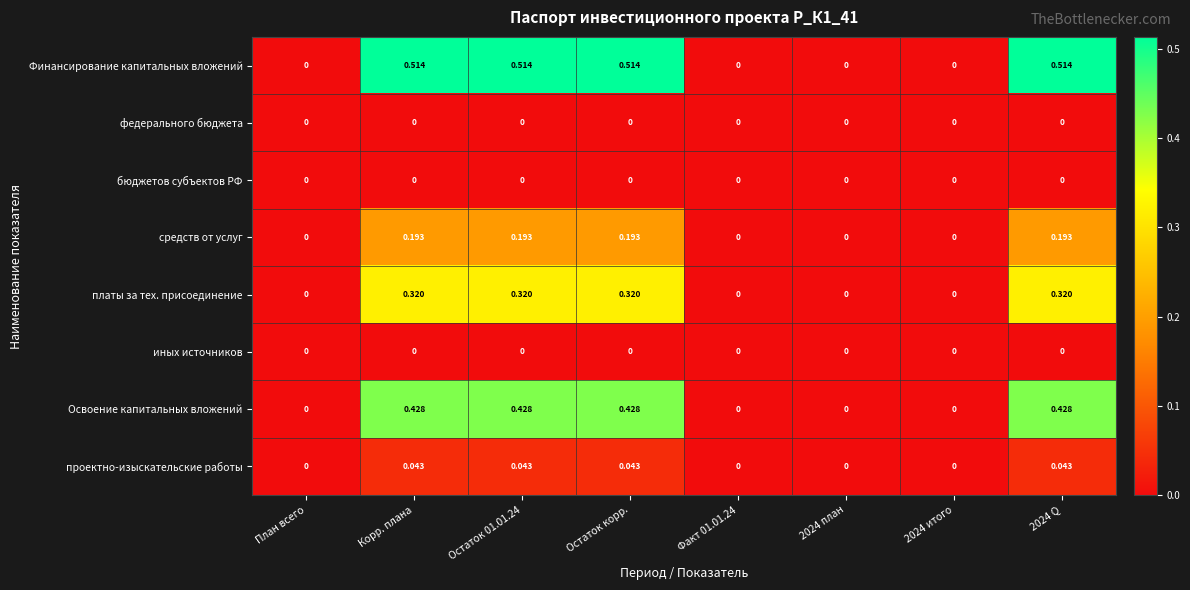

Which series has the largest total across all categories?

Финансирование капитальных вложений